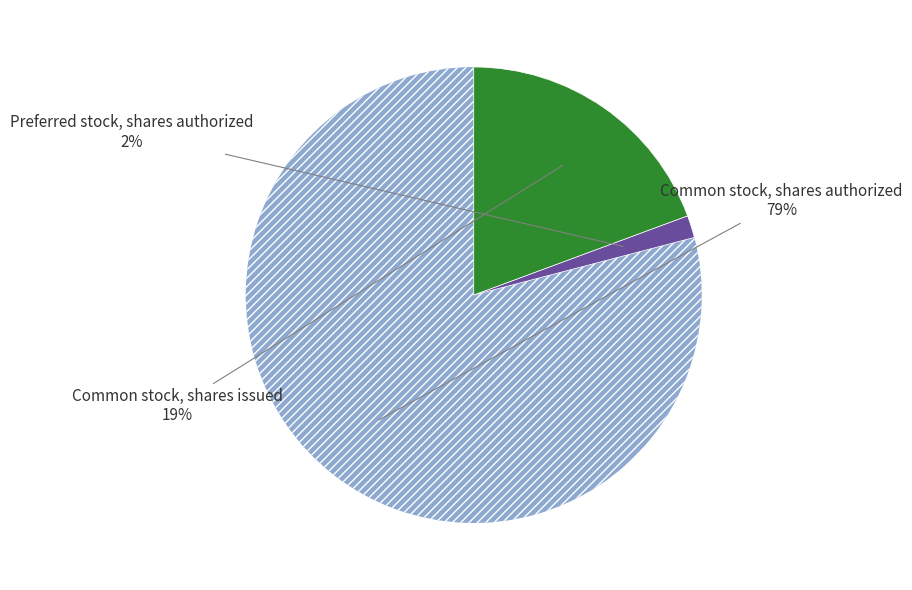

To the nearest percent, what is the average slice percentage?

33%